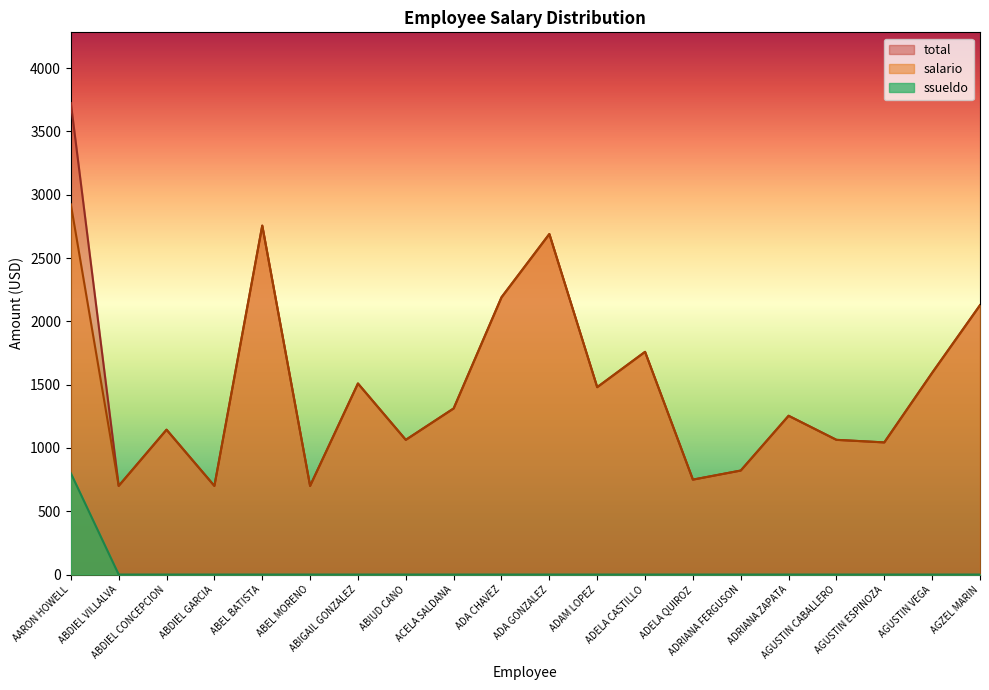

At which label is salario closest to 1812?

ADELA CASTILLO